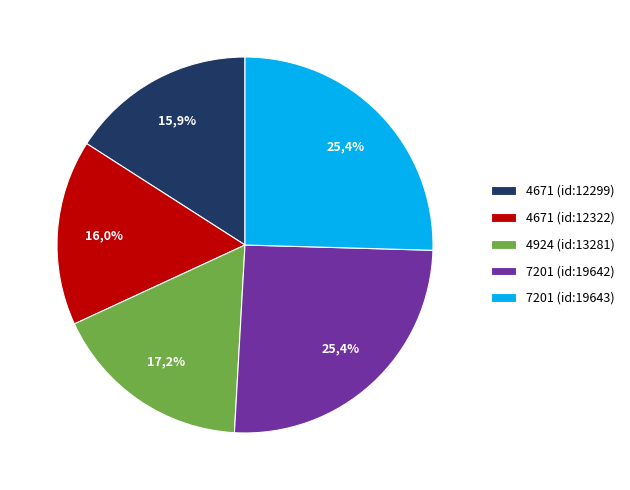

To the nearest percent, what is the average slice percentage?

20%